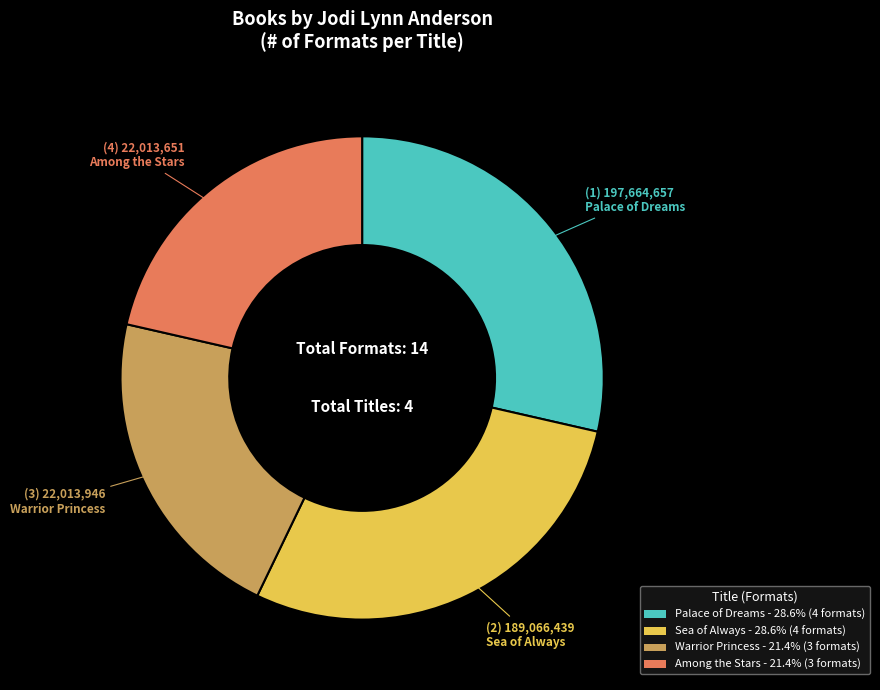

True or false: Among the Stars accounts for 32% of the total.

False